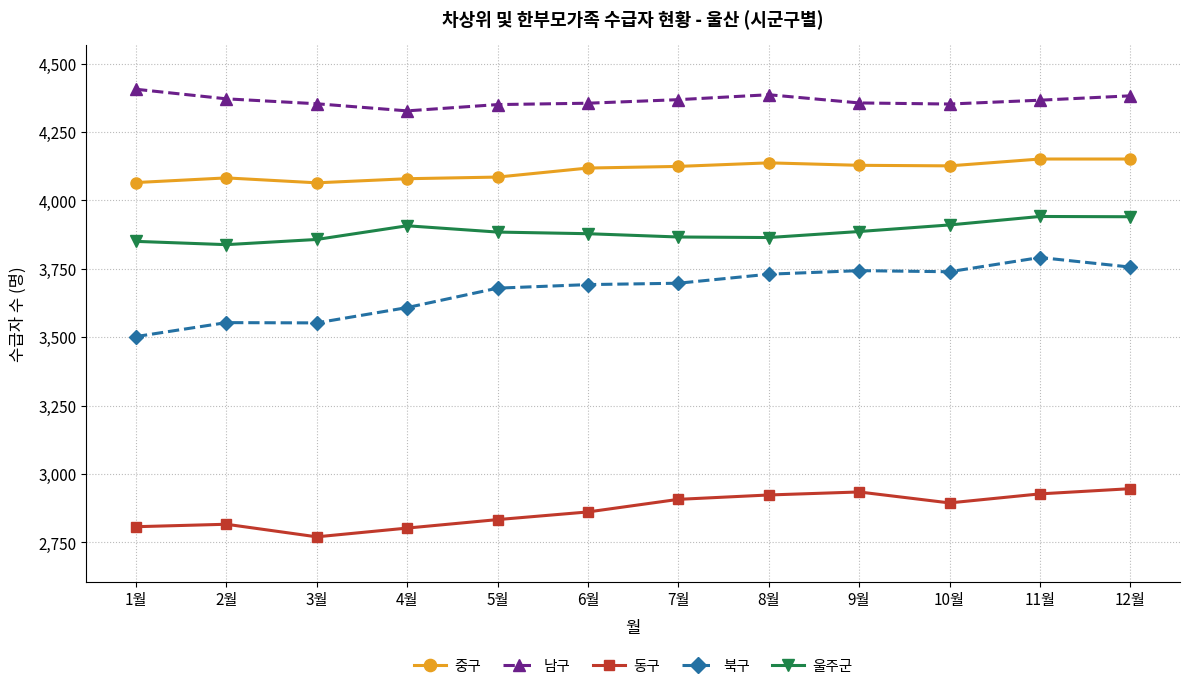

Which series changed the most between 5월 and 10월?

동구